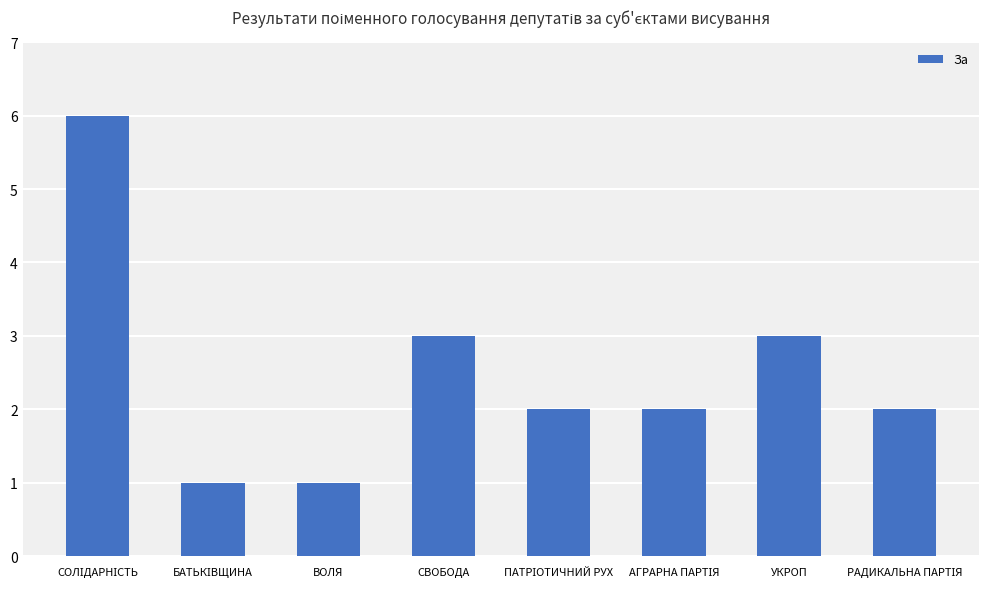

The value at УКРОП is 3. True or false?

True